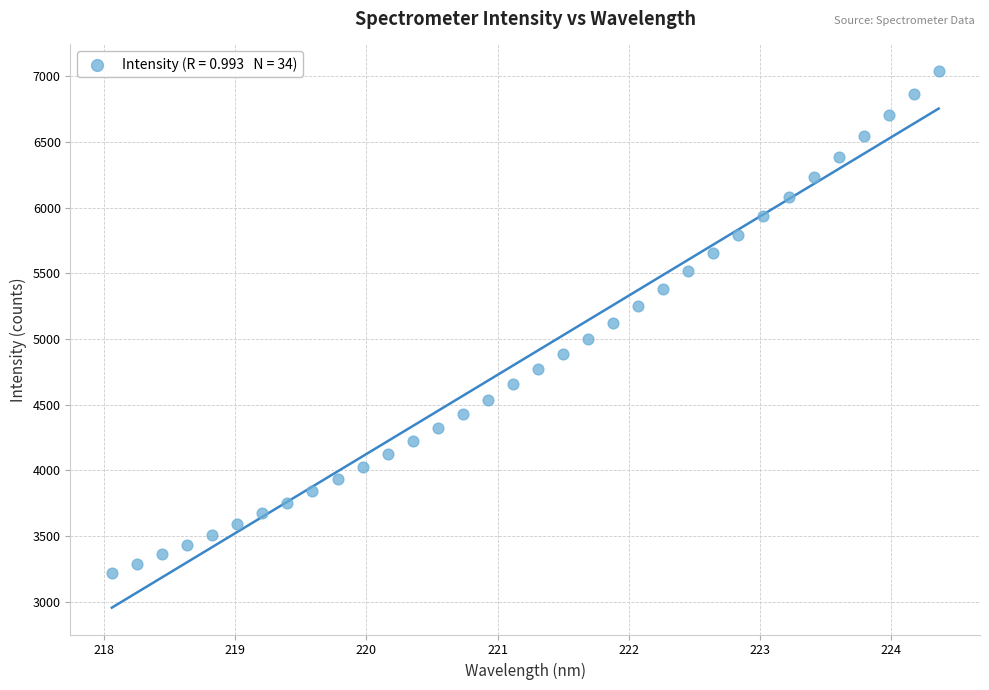

What is the range of X values (max minus min)?

6.3